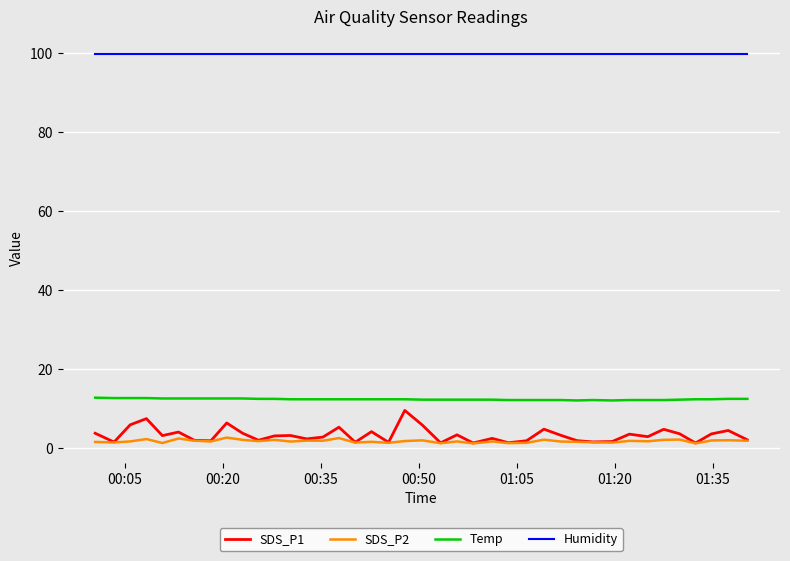

What is the maximum value for SDS_P1?

9.6